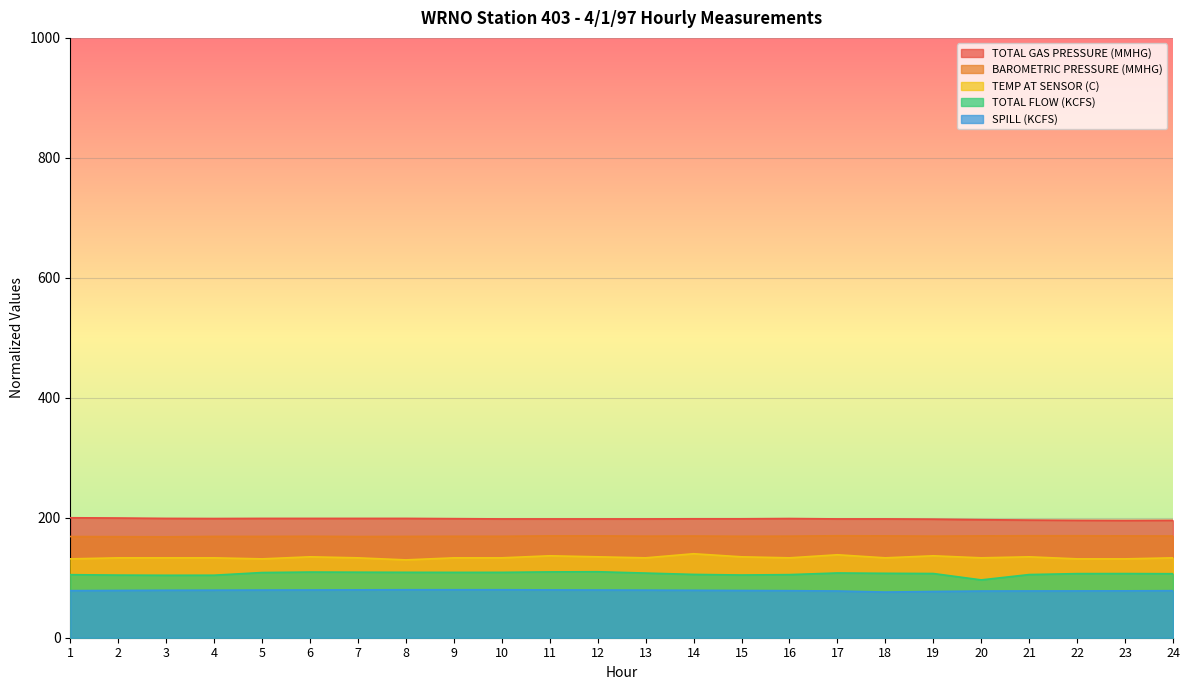

True or false: TEMP AT SENSOR (C) and TOTAL FLOW (KCFS) cross at least once.

False